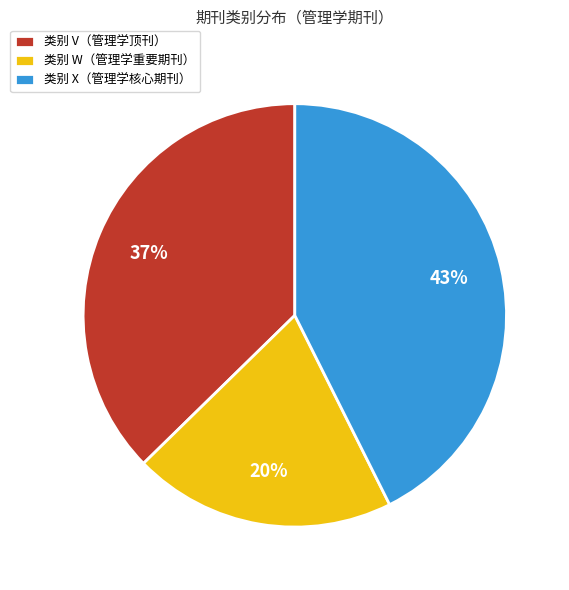

What is the ratio of the value at 类别 W（管理学重要期刊） to the value at 类别 V（管理学顶刊）?

0.5